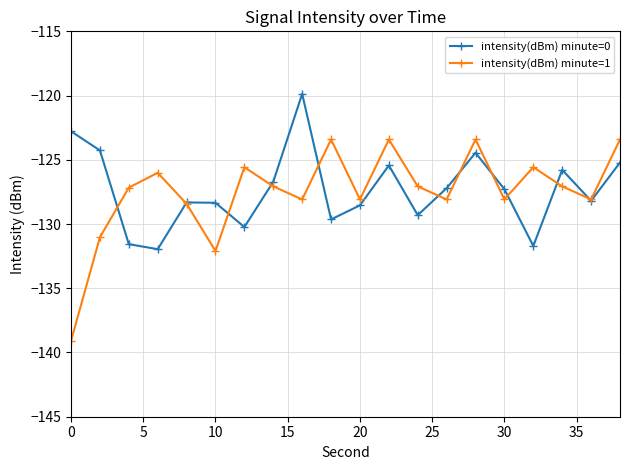

What is the minimum value for intensity(dBm) minute=1?

-139.1